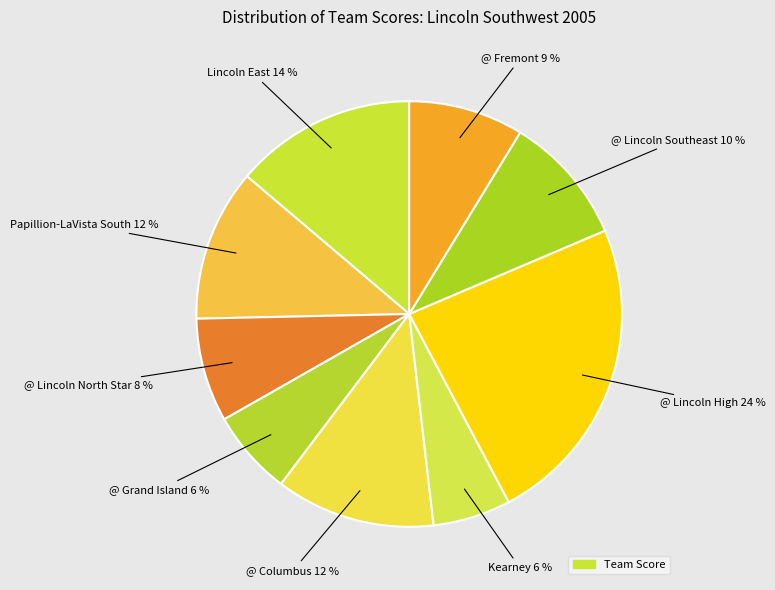

Rank the categories by value from highest to lowest.

@ Lincoln High, Lincoln East, @ Columbus, Papillion-LaVista South, @ Lincoln Southeast, @ Fremont, @ Lincoln North Star, @ Grand Island, Kearney